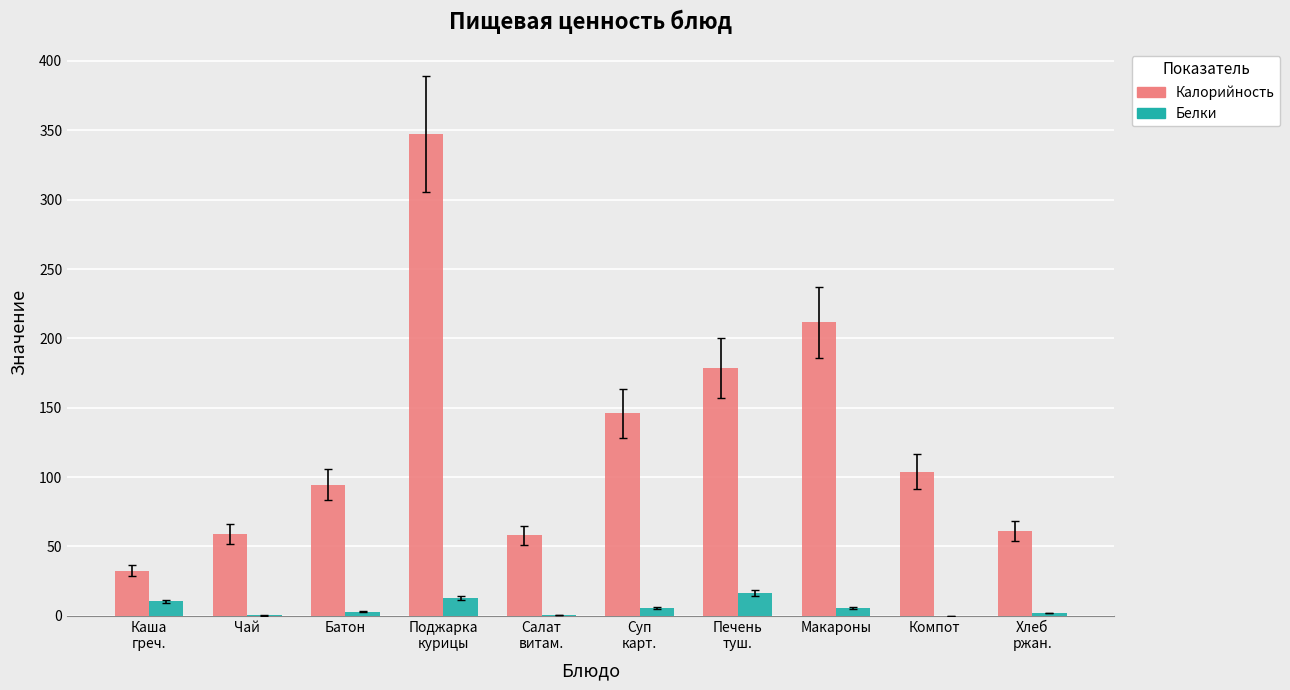

Which series has the largest total across all categories?

Калорийность